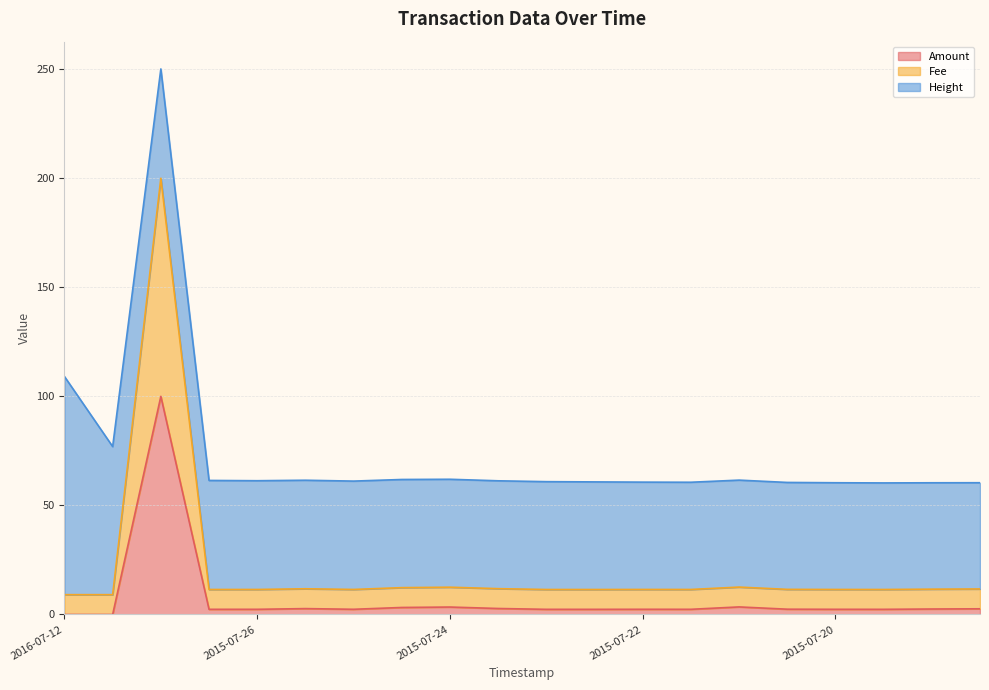

True or false: Amount has a value of -64.1 at 2016-07-12.

False